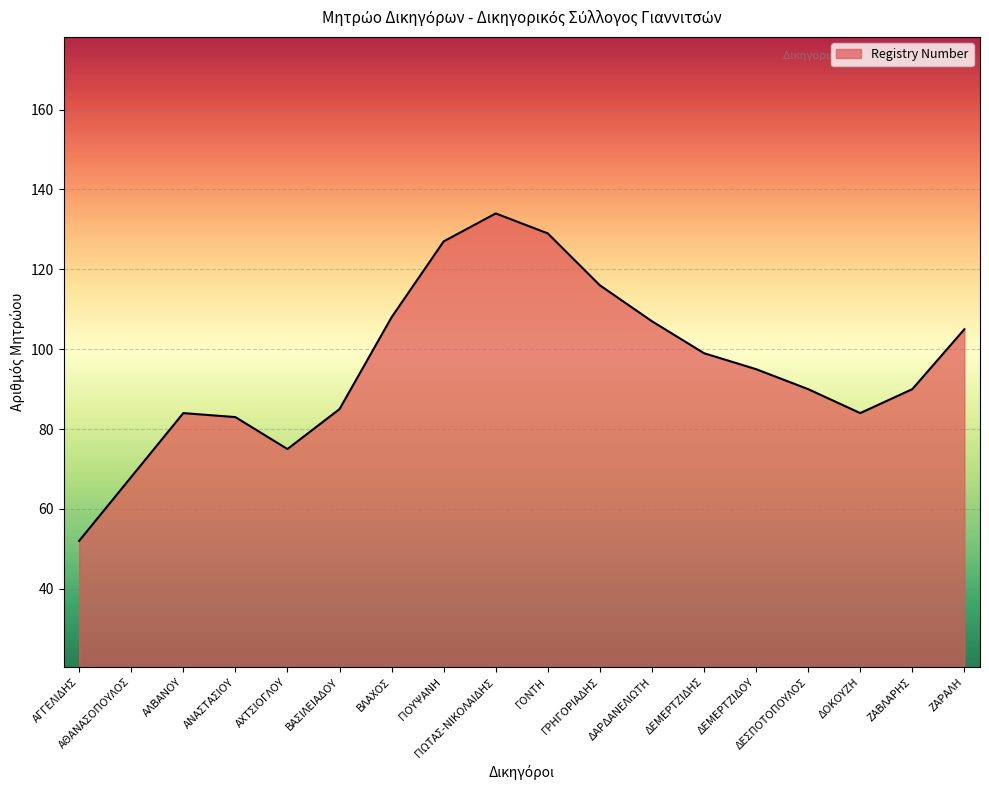

What is the approximate value at ΓΡΗΓΟΡΙΑΔΗΣ?

116